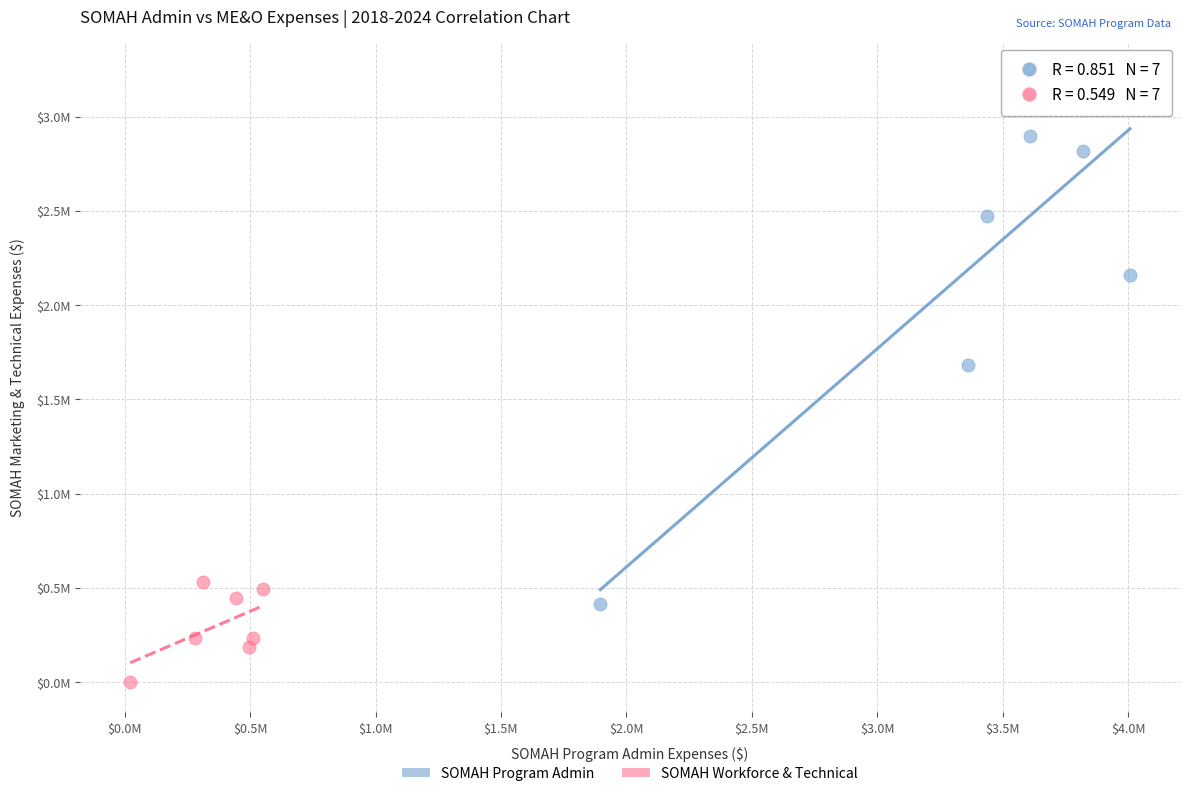

Which series reaches the minimum Y coordinate?

SOMAH Workforce & Technical